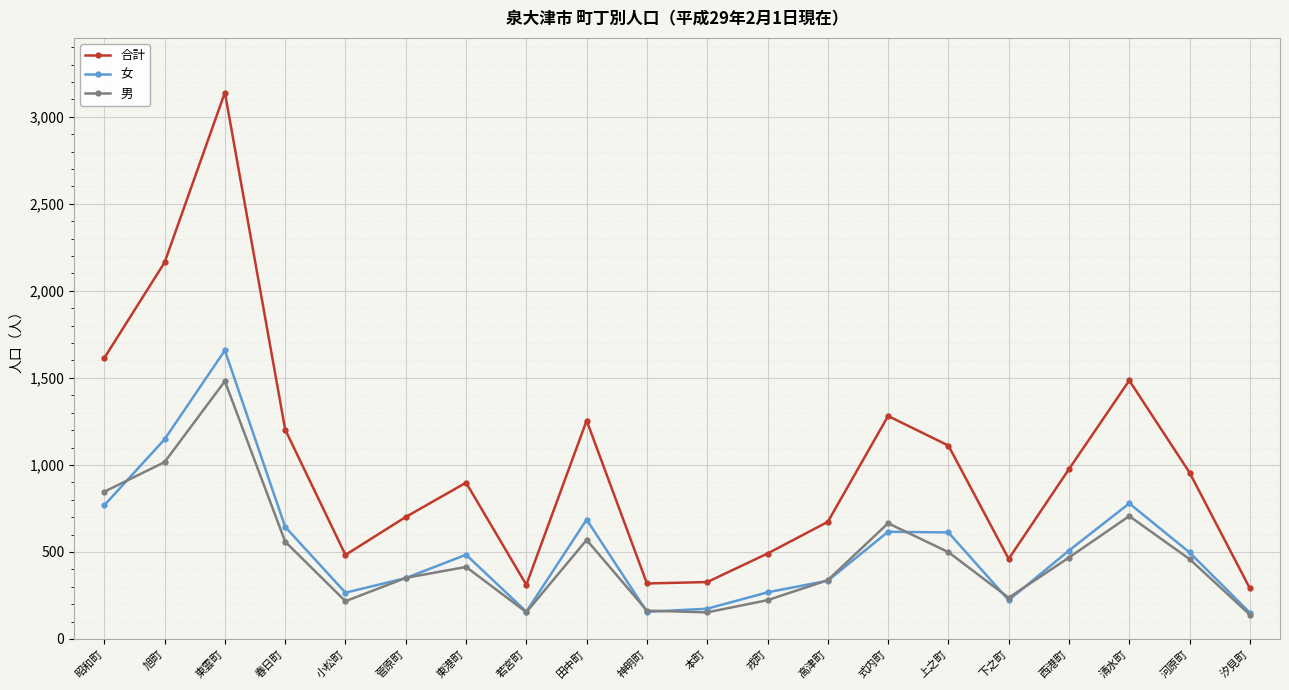

At which category does 女 reach its first local peak?

東雲町